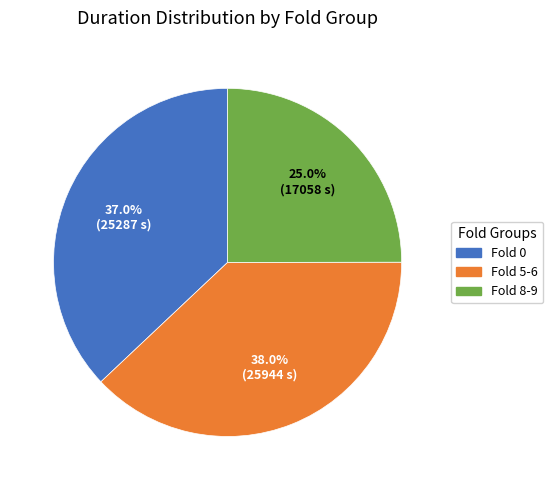

What portion of the pie excludes Fold 0?

63.0%